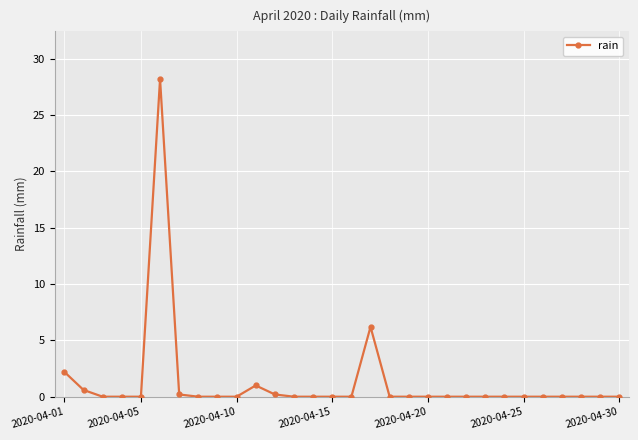

What is the greatest value displayed?

28.2